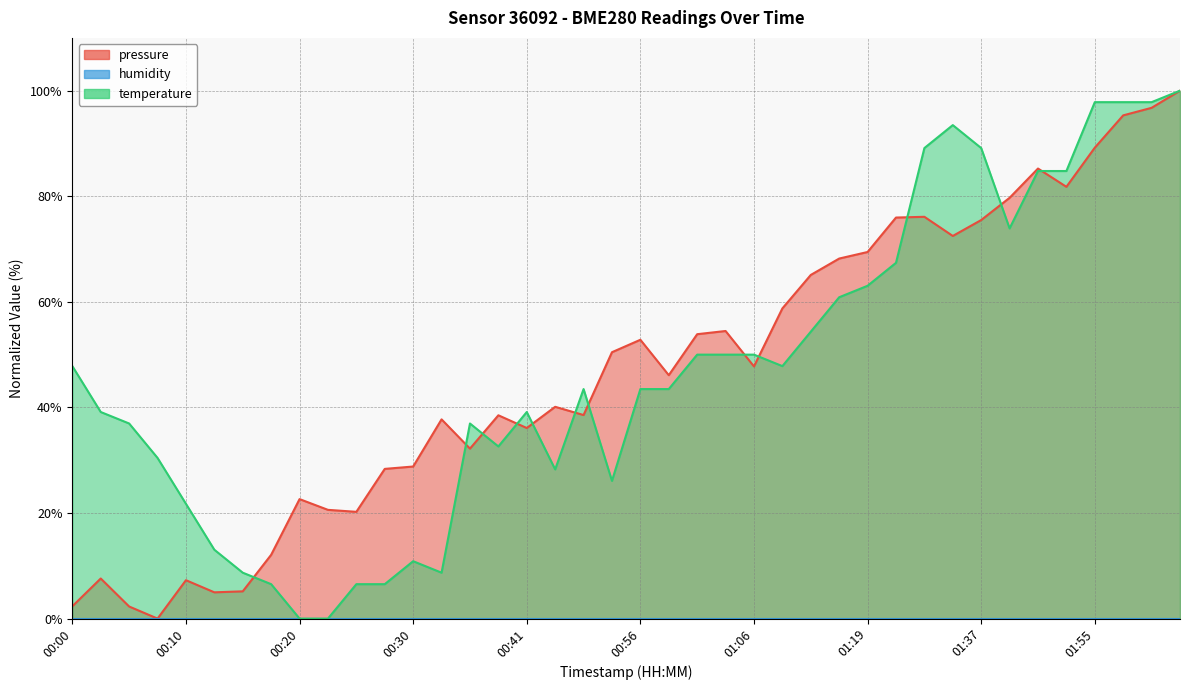

How many interior local valleys does the temperature series have?

6